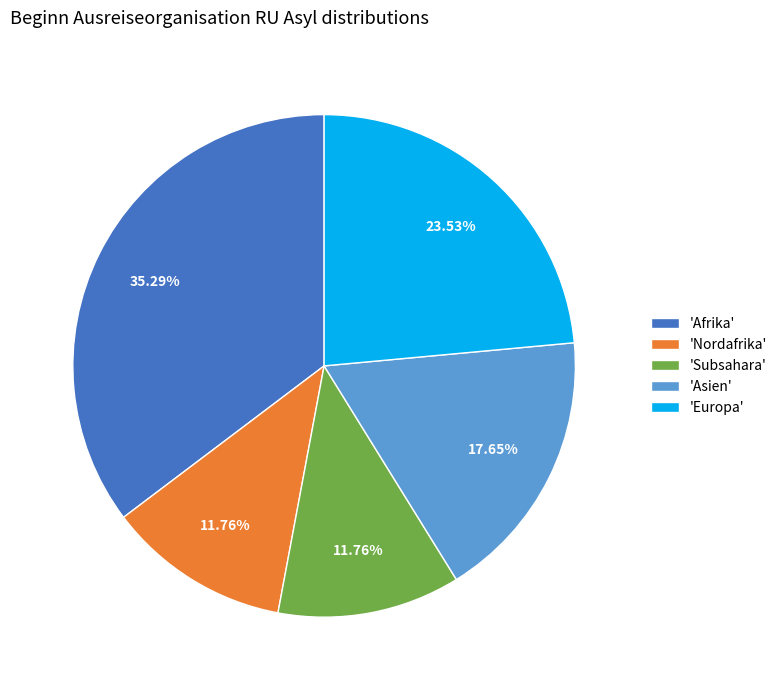

Which has a higher value, 'Europa' or 'Nordafrika'?

'Europa'